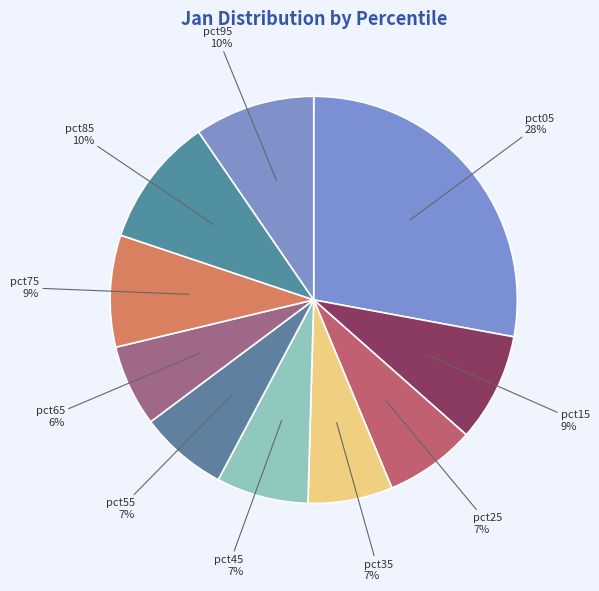

Does pct95 represent more than half of the total?

No